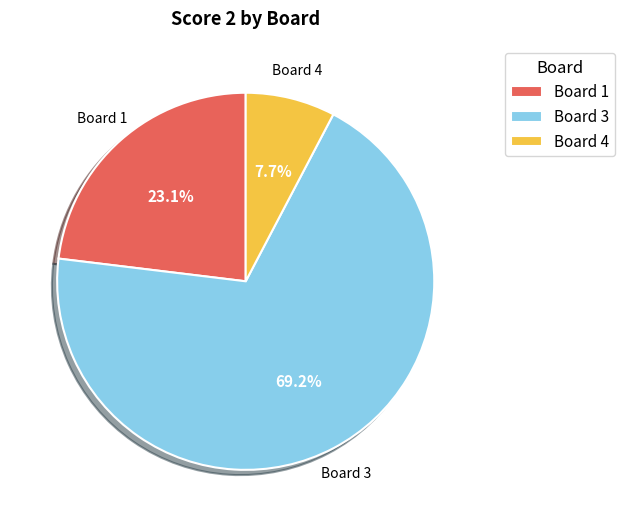

How many segments does this pie chart have?

3